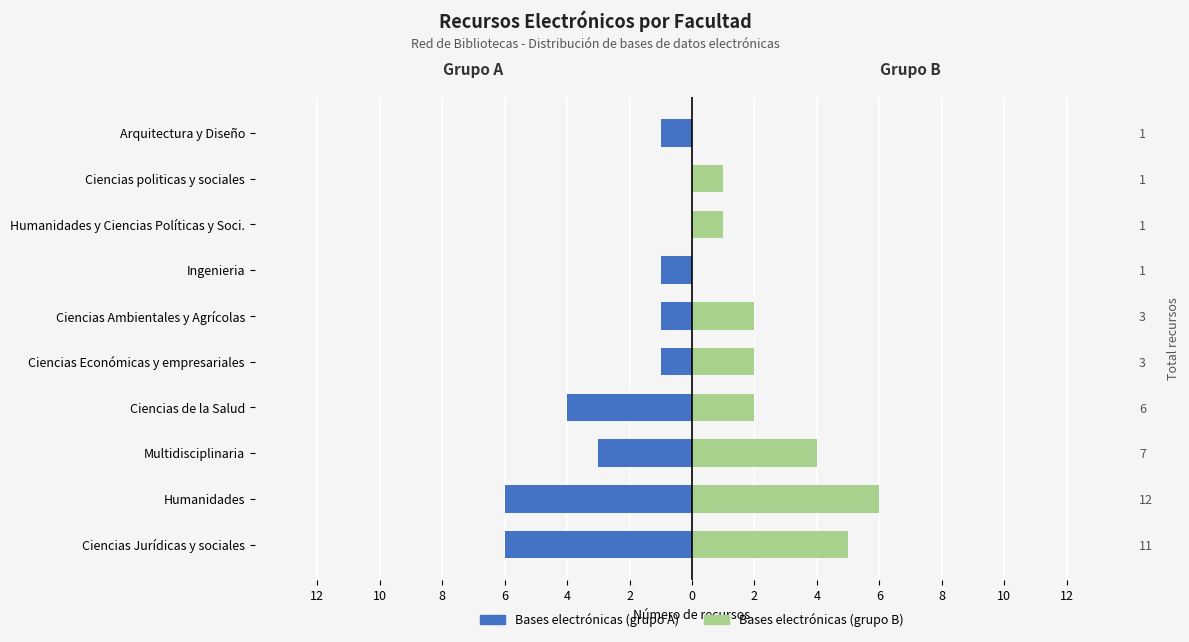

The value of Bases electrónicas (grupo A) at Ciencias politicas y sociales is 0. True or false?

True